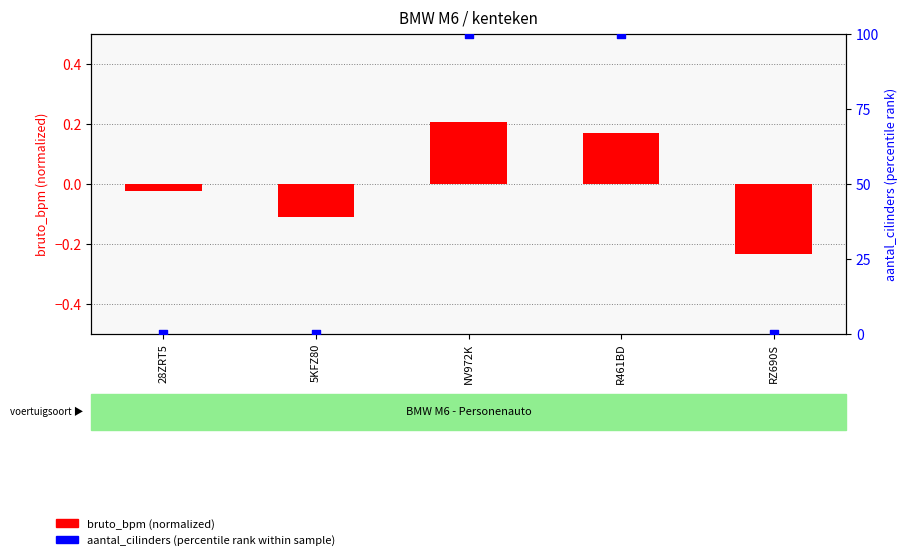

What are all the series names shown in the legend?

bruto_bpm (normalized), aantal_cilinders (percentile)